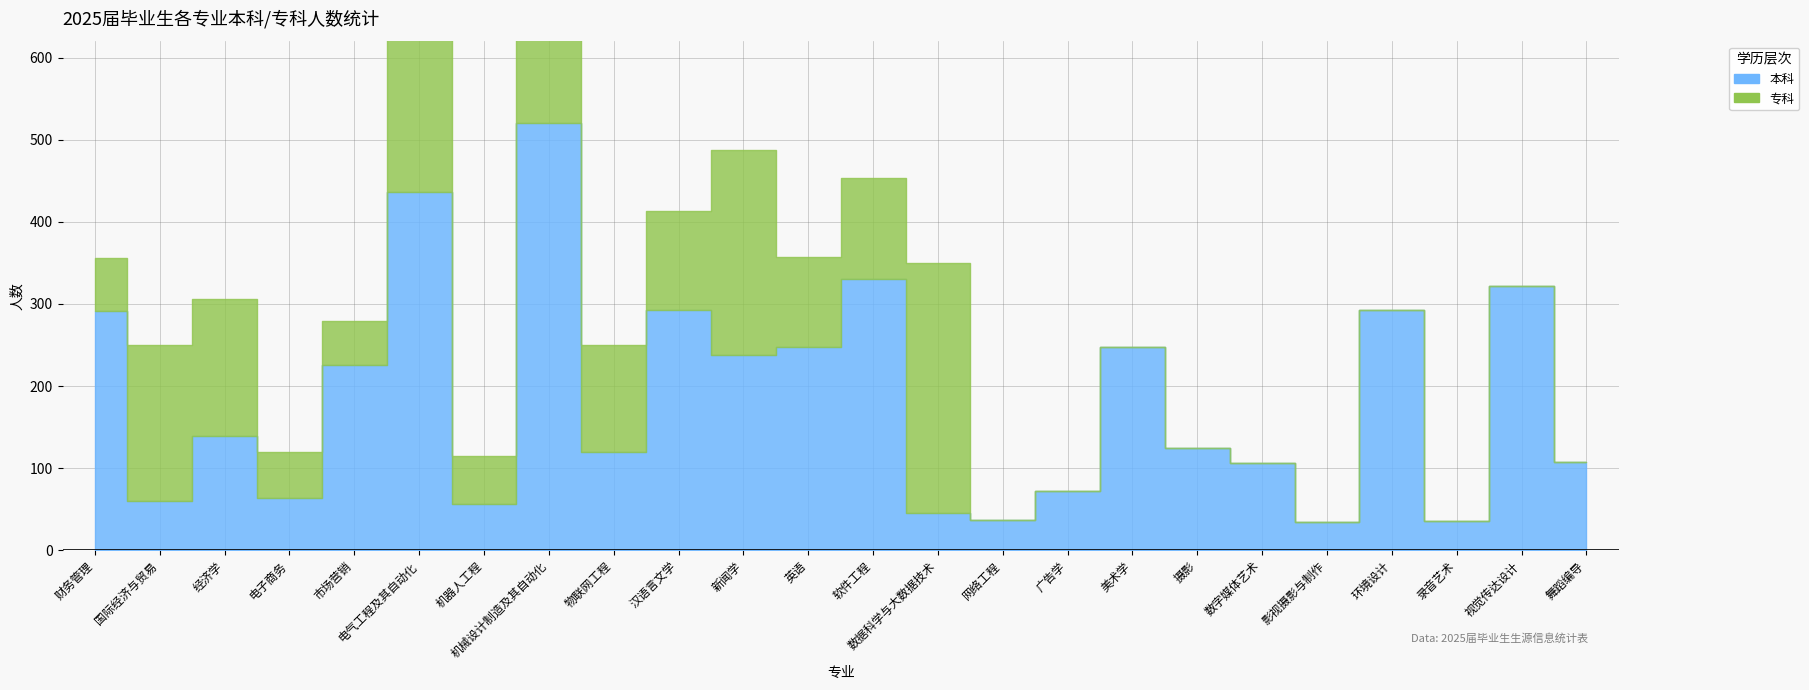

Where is the first local maximum for 本科?

经济学